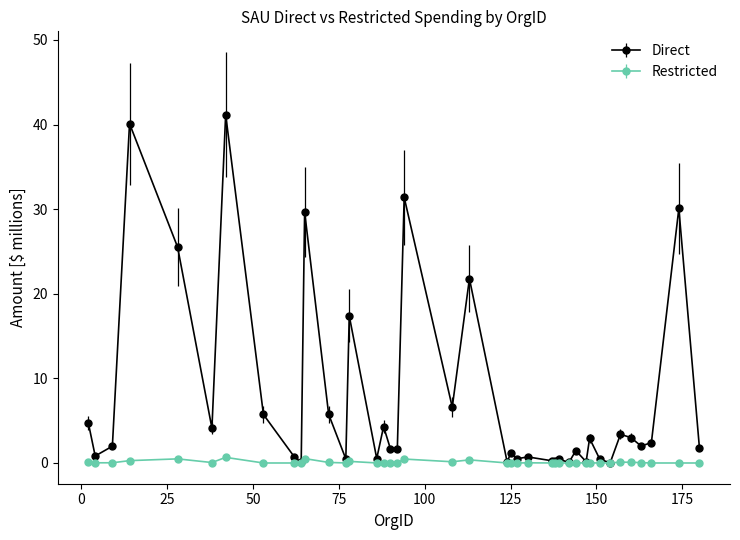

Which series has the largest total across all categories?

Direct